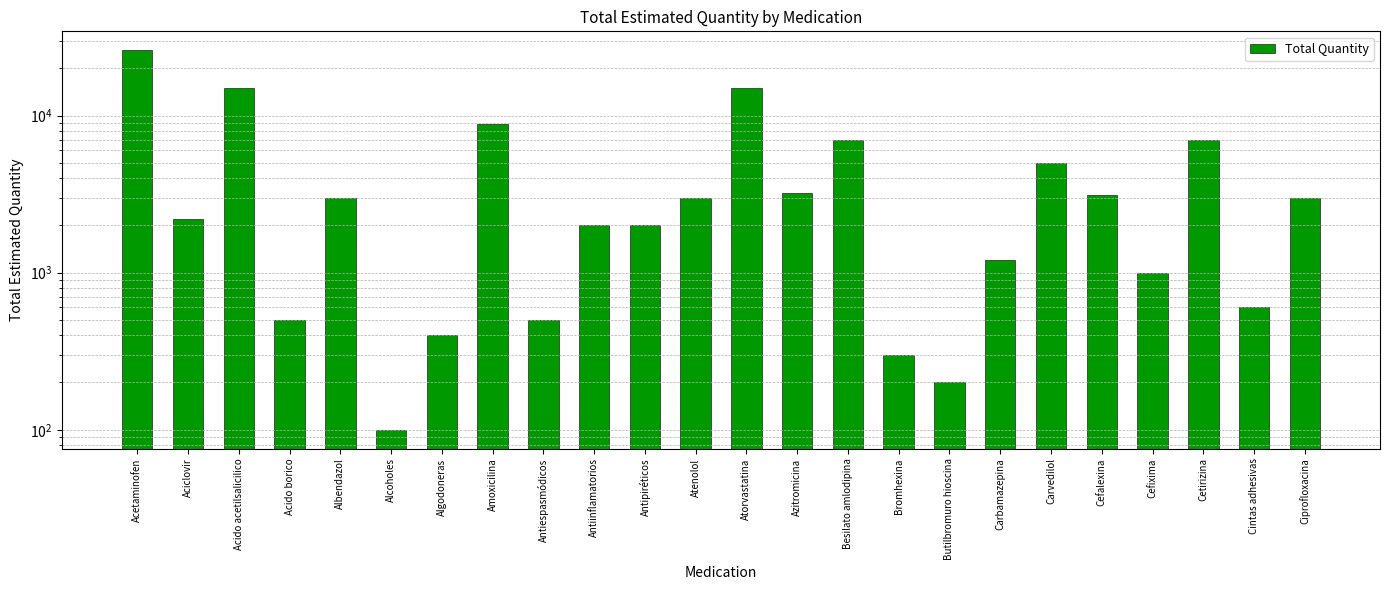

What is the maximum value shown in the chart?

26000